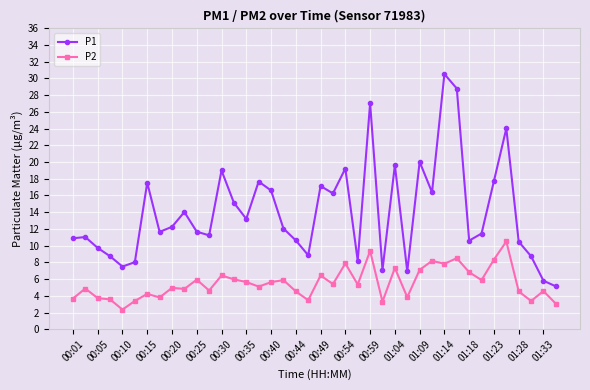

Which series has the largest total across all categories?

P1